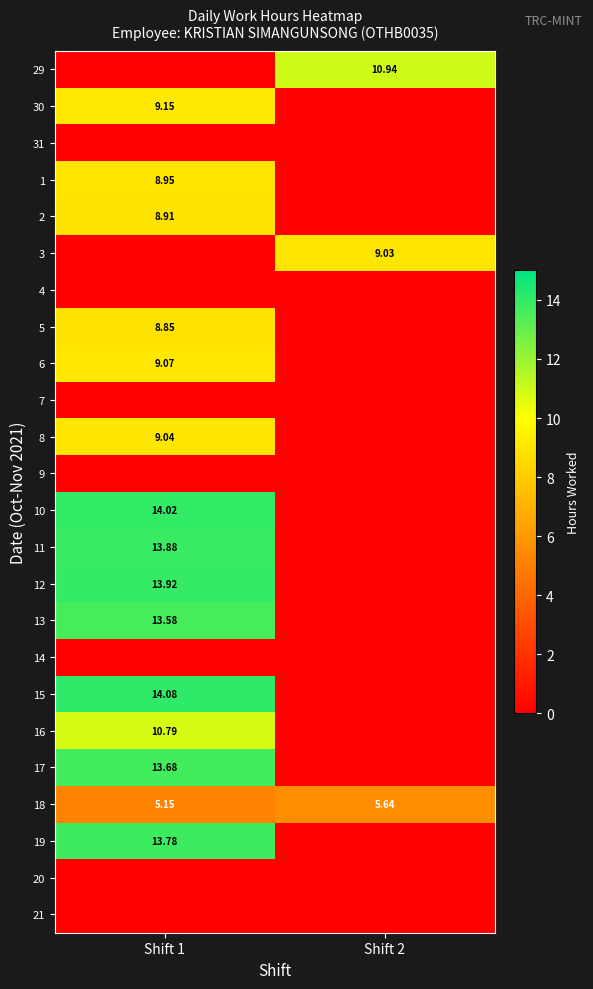

What is the maximum value for 8?

9.0